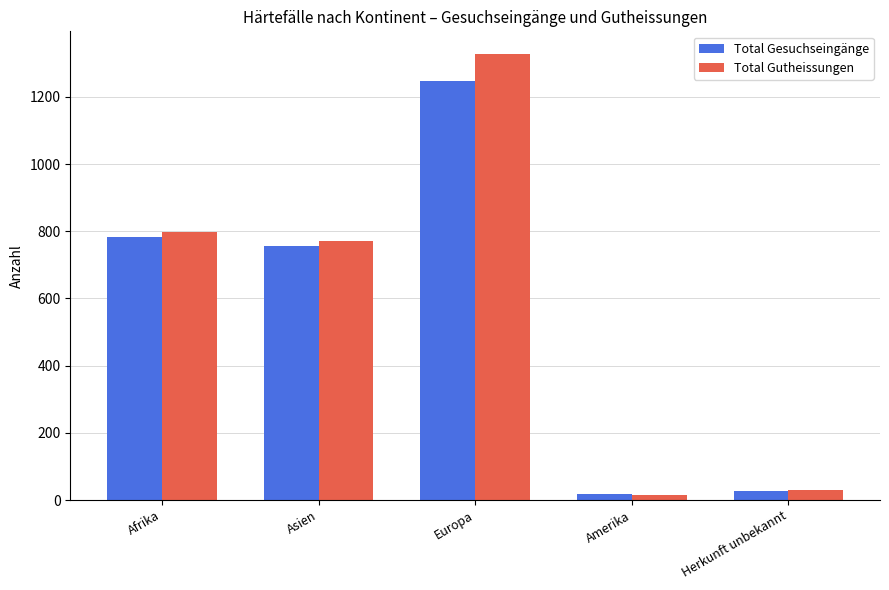

What is the label of the 2nd bar from the right?

Amerika